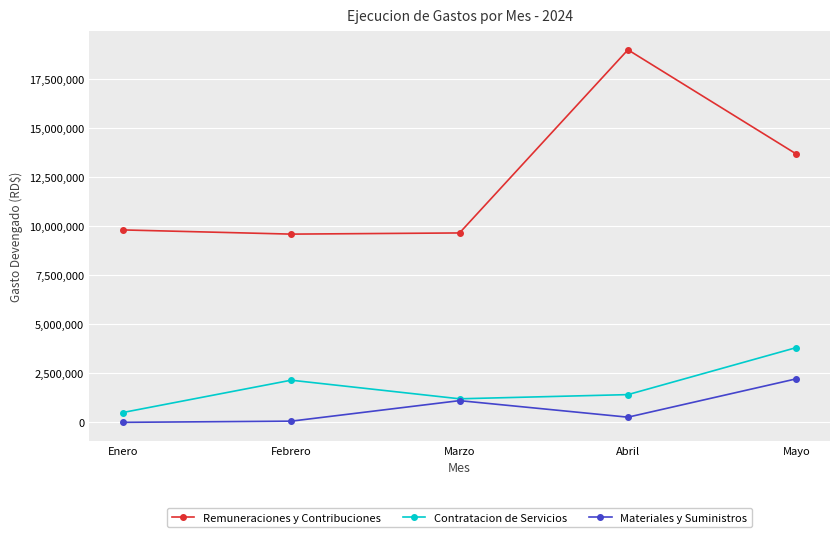

True or false: Materiales y Suministros and Remuneraciones y Contribuciones intersect in this chart.

False